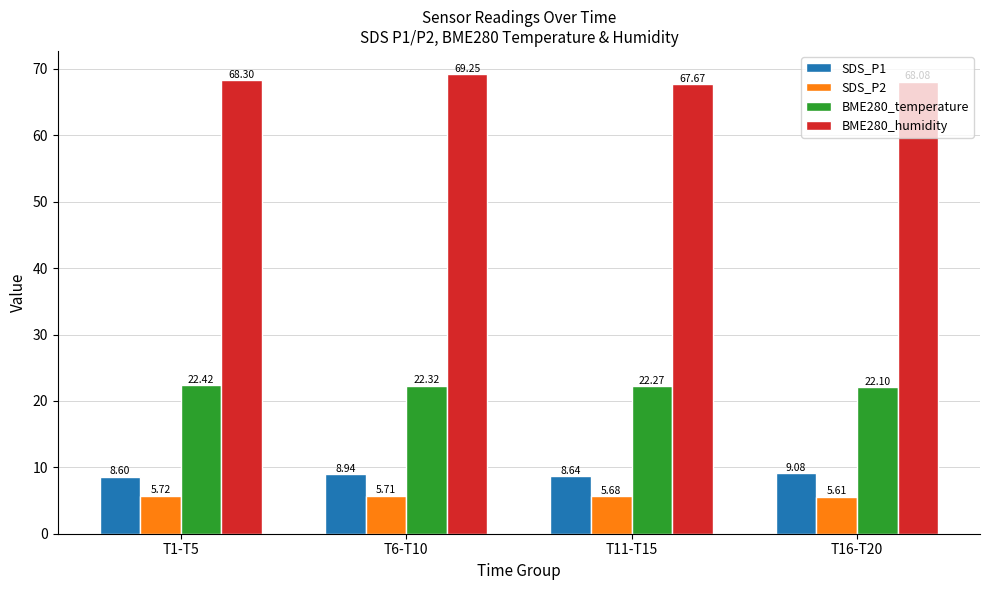

Which category has the highest value in the BME280_temperature series?

T1-T5